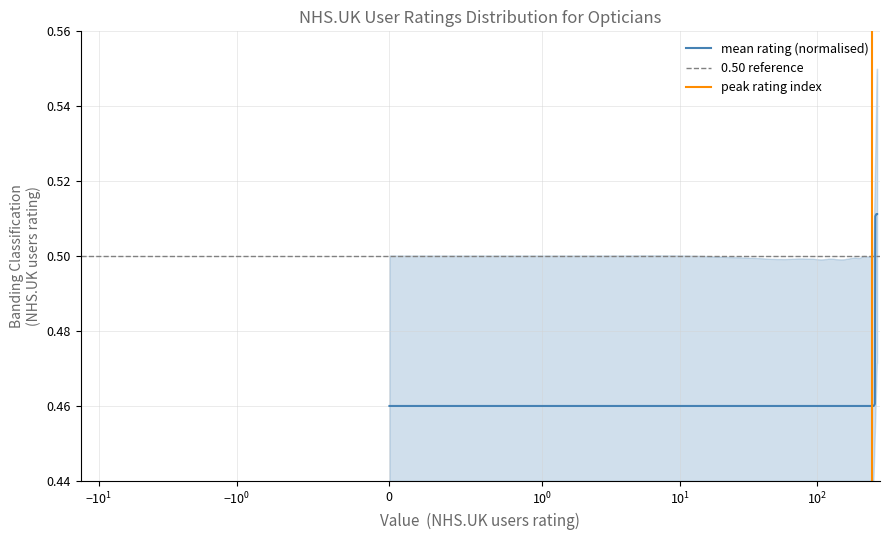

What is the value of the lower_band point at the 18th from the left?

-0.4